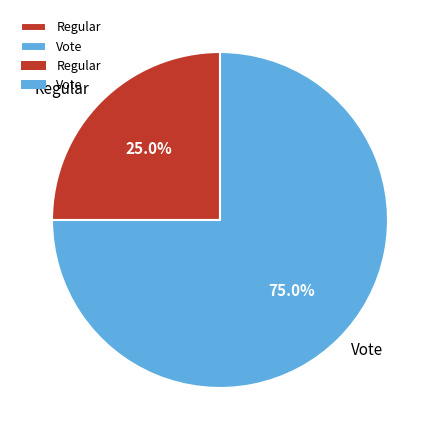

Which category has the smallest portion of the pie?

Regular